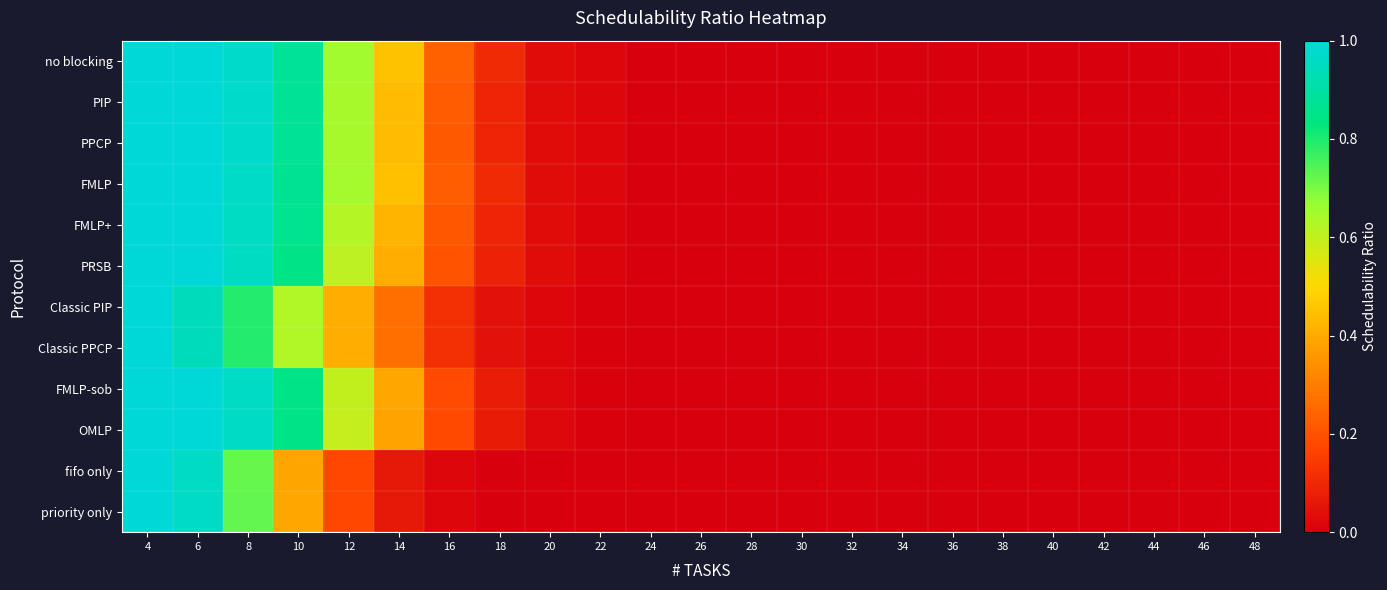

Reading left to right, list all the values displayed in this chart.

no blocking: 4=1.0	6=1.0	8=1.0	10=0.9	12=0.7	14=0.5	16=0.2	18=0.1	20=0.0	22=0.0	24=0.0	26=0.0	28=0.0	30=0.0	32=0.0	34=0.0	36=0.0	38=0.0	40=0.0	42=0.0	44=0.0	46=0.0	48=0.0
PIP: 4=1.0	6=1.0	8=1.0	10=0.9	12=0.6	14=0.4	16=0.2	18=0.1	20=0.0	22=0.0	24=0.0	26=0.0	28=0.0	30=0.0	32=0.0	34=0.0	36=0.0	38=0.0	40=0.0	42=0.0	44=0.0	46=0.0	48=0.0
PPCP: 4=1.0	6=1.0	8=1.0	10=0.9	12=0.6	14=0.4	16=0.2	18=0.1	20=0.0	22=0.0	24=0.0	26=0.0	28=0.0	30=0.0	32=0.0	34=0.0	36=0.0	38=0.0	40=0.0	42=0.0	44=0.0	46=0.0	48=0.0
FMLP: 4=1.0	6=1.0	8=1.0	10=0.9	12=0.6	14=0.4	16=0.2	18=0.1	20=0.0	22=0.0	24=0.0	26=0.0	28=0.0	30=0.0	32=0.0	34=0.0	36=0.0	38=0.0	40=0.0	42=0.0	44=0.0	46=0.0	48=0.0
FMLP+: 4=1.0	6=1.0	8=1.0	10=0.9	12=0.6	14=0.4	16=0.2	18=0.1	20=0.0	22=0.0	24=0.0	26=0.0	28=0.0	30=0.0	32=0.0	34=0.0	36=0.0	38=0.0	40=0.0	42=0.0	44=0.0	46=0.0	48=0.0
PRSB: 4=1.0	6=1.0	8=1.0	10=0.9	12=0.6	14=0.4	16=0.2	18=0.1	20=0.0	22=0.0	24=0.0	26=0.0	28=0.0	30=0.0	32=0.0	34=0.0	36=0.0	38=0.0	40=0.0	42=0.0	44=0.0	46=0.0	48=0.0
Classic PIP: 4=1.0	6=0.9	8=0.8	10=0.6	12=0.4	14=0.3	16=0.1	18=0.0	20=0.0	22=0.0	24=0.0	26=0.0	28=0.0	30=0.0	32=0.0	34=0.0	36=0.0	38=0.0	40=0.0	42=0.0	44=0.0	46=0.0	48=0.0
Classic PPCP: 4=1.0	6=0.9	8=0.8	10=0.6	12=0.4	14=0.3	16=0.1	18=0.0	20=0.0	22=0.0	24=0.0	26=0.0	28=0.0	30=0.0	32=0.0	34=0.0	36=0.0	38=0.0	40=0.0	42=0.0	44=0.0	46=0.0	48=0.0
FMLP-sob: 4=1.0	6=1.0	8=1.0	10=0.8	12=0.6	14=0.4	16=0.2	18=0.1	20=0.0	22=0.0	24=0.0	26=0.0	28=0.0	30=0.0	32=0.0	34=0.0	36=0.0	38=0.0	40=0.0	42=0.0	44=0.0	46=0.0	48=0.0
OMLP: 4=1.0	6=1.0	8=1.0	10=0.8	12=0.6	14=0.4	16=0.2	18=0.1	20=0.0	22=0.0	24=0.0	26=0.0	28=0.0	30=0.0	32=0.0	34=0.0	36=0.0	38=0.0	40=0.0	42=0.0	44=0.0	46=0.0	48=0.0
fifo only: 4=1.0	6=1.0	8=0.7	10=0.4	12=0.2	14=0.1	16=0.0	18=0.0	20=0.0	22=0.0	24=0.0	26=0.0	28=0.0	30=0.0	32=0.0	34=0.0	36=0.0	38=0.0	40=0.0	42=0.0	44=0.0	46=0.0	48=0.0
priority only: 4=1.0	6=1.0	8=0.7	10=0.4	12=0.2	14=0.1	16=0.0	18=0.0	20=0.0	22=0.0	24=0.0	26=0.0	28=0.0	30=0.0	32=0.0	34=0.0	36=0.0	38=0.0	40=0.0	42=0.0	44=0.0	46=0.0	48=0.0